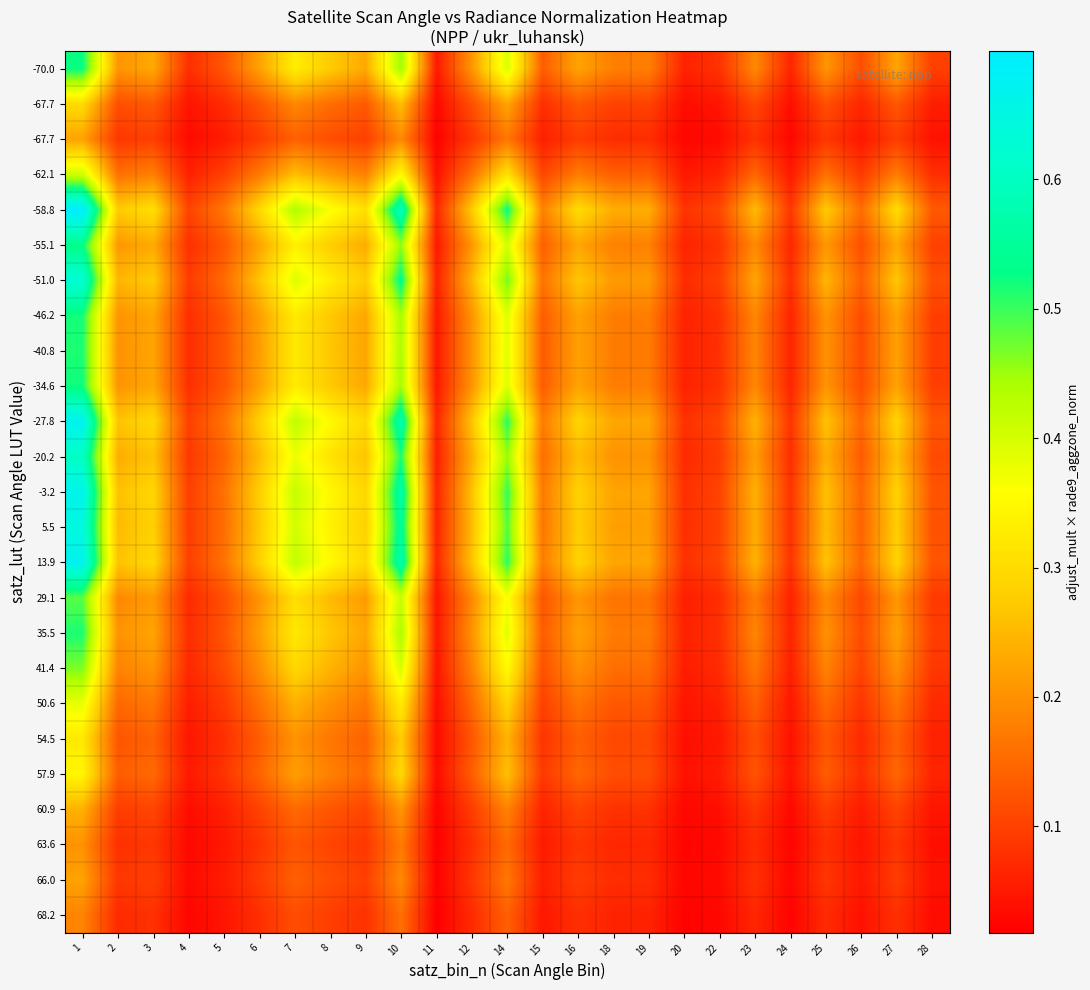

Which has a higher value, 12 or 3?

3